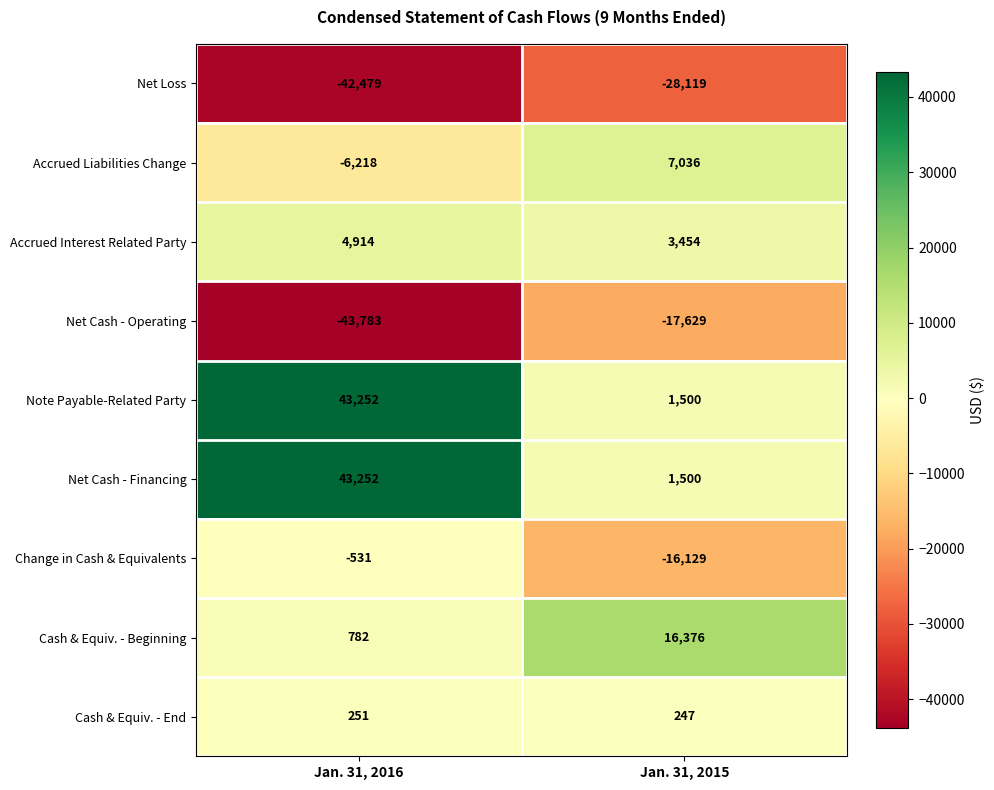

What is the total value across all series at Jan. 31, 2016?

-560